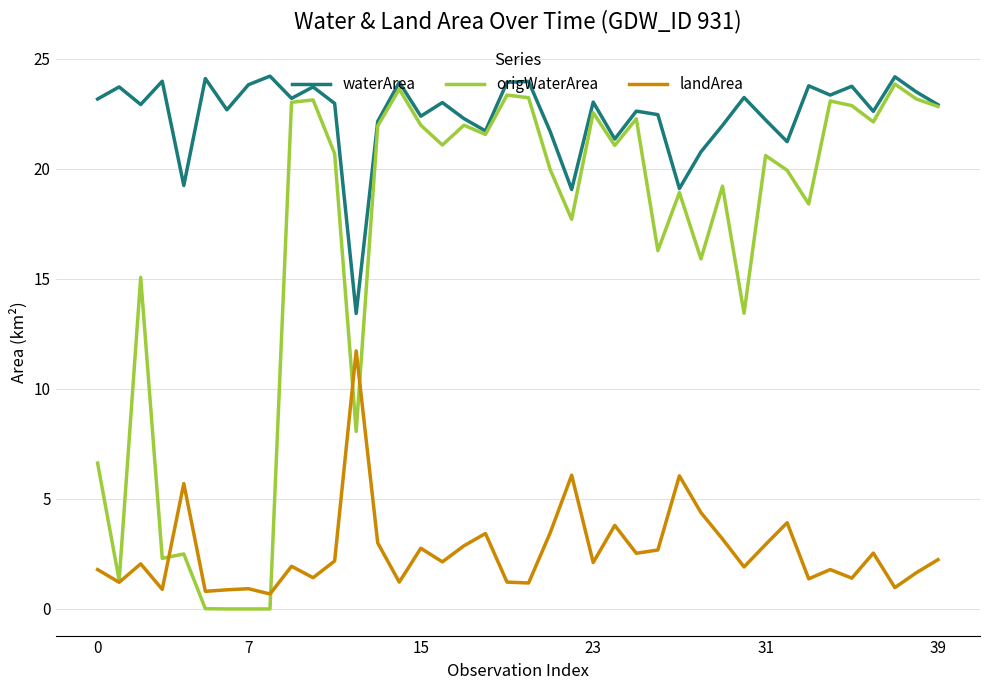

Which series has the largest total across all categories?

waterArea